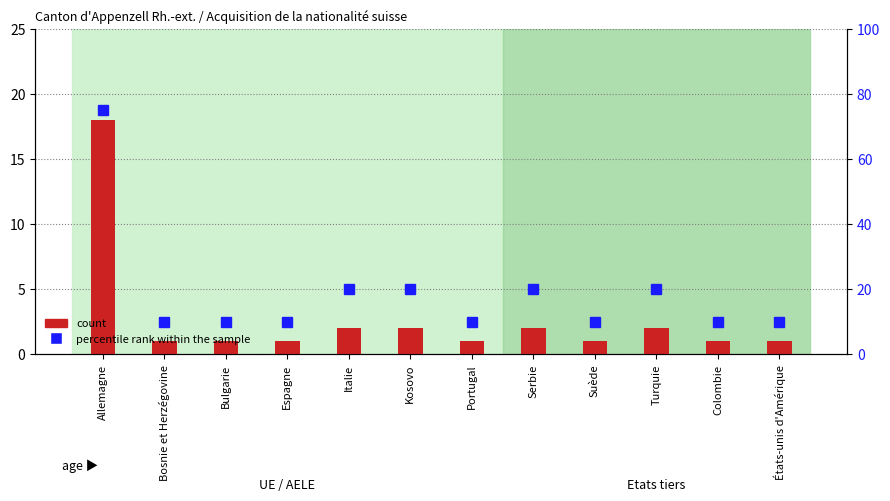

Rank the series at Colombie from lowest to highest value.

count, percentile rank within the sample